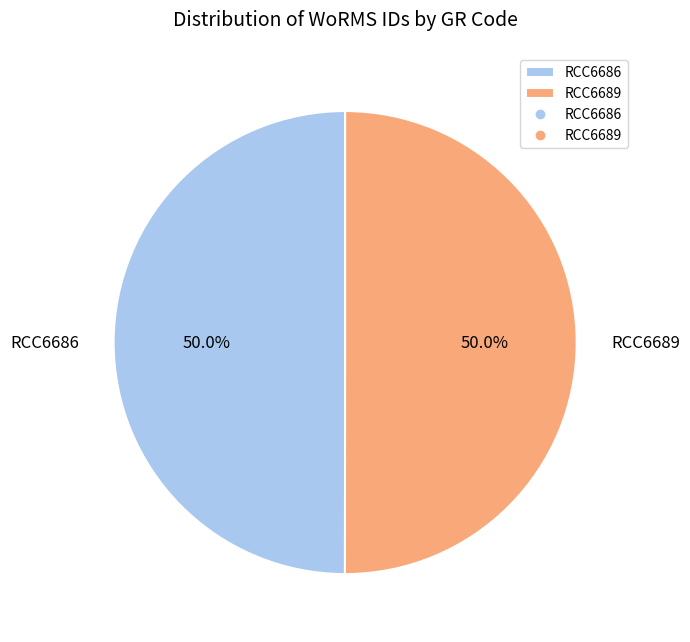

What percentage is the RCC6686 slice, to the nearest percent?

50%